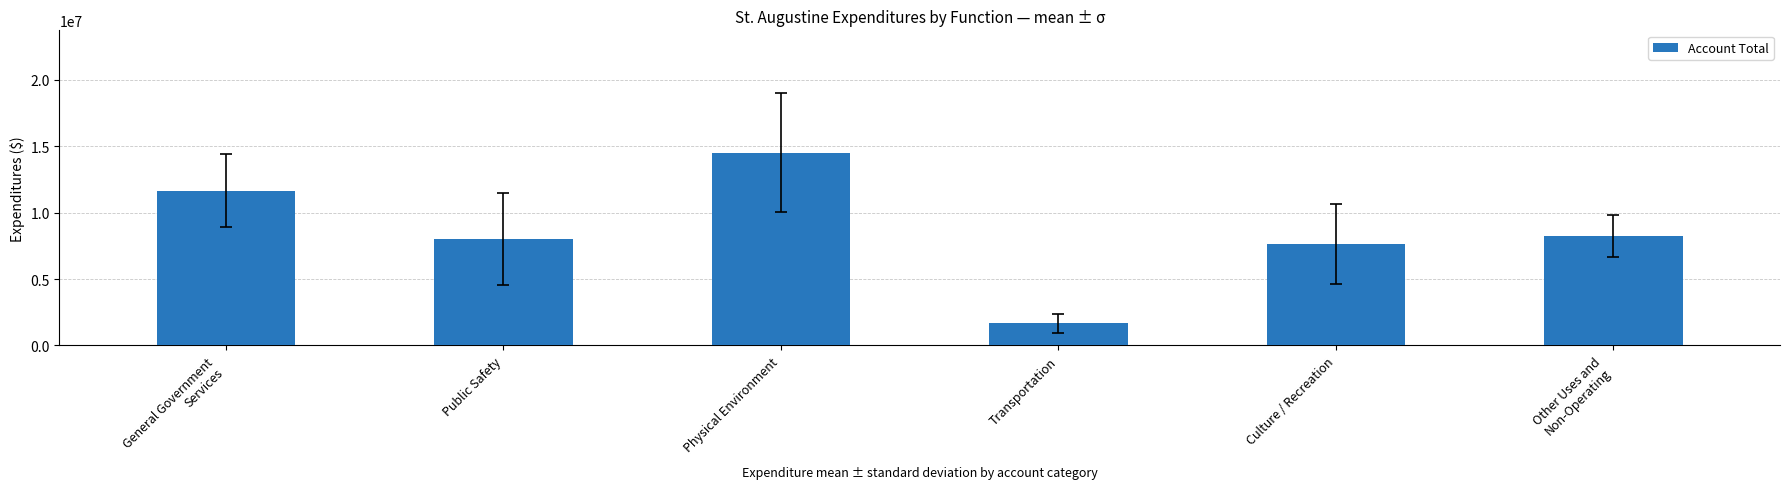

What is the smallest value displayed?

1670564